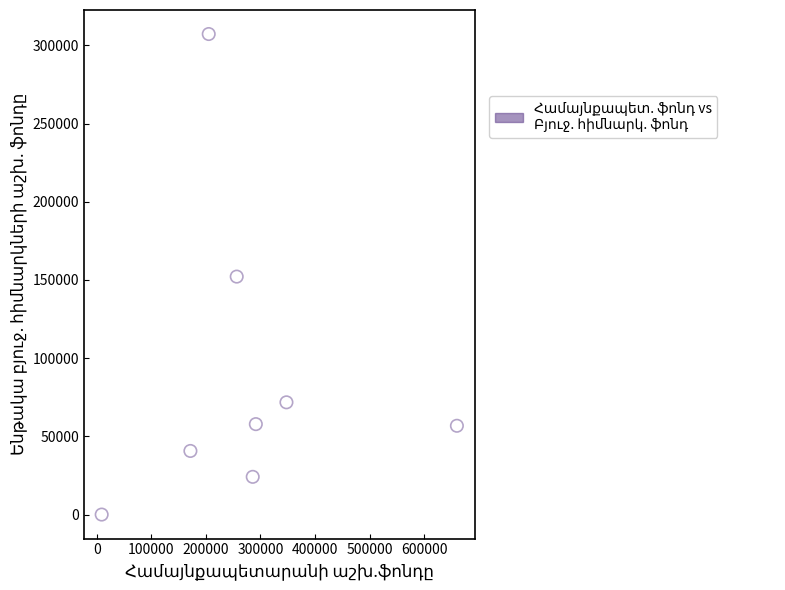

What is the range of Y values (max minus min)?

307205.0